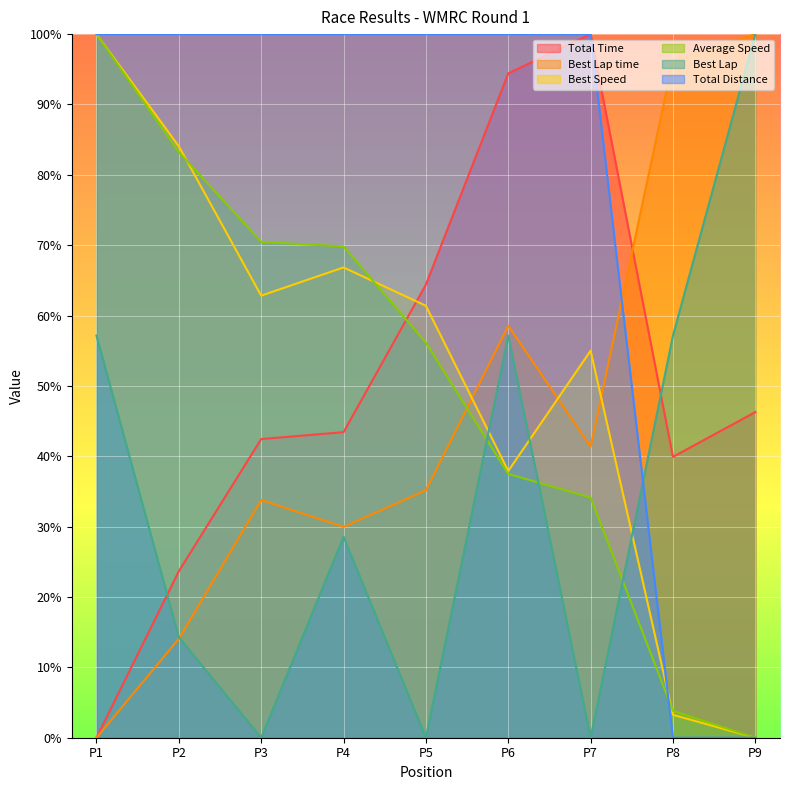

At which label does Average Speed reach its peak?

P1